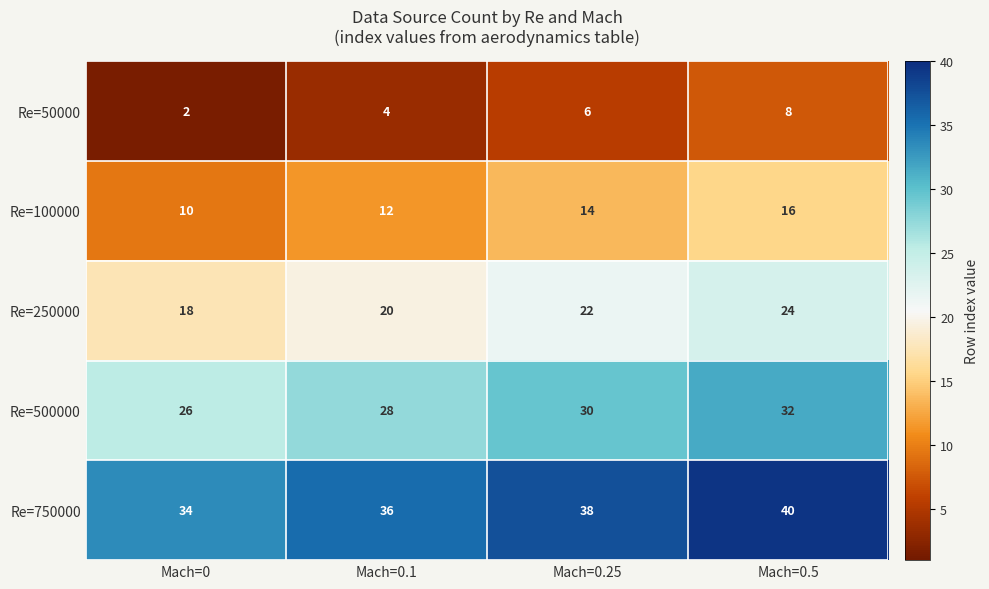

What is the difference between the Re=250000 values at Mach=0 and Mach=0.5?

6